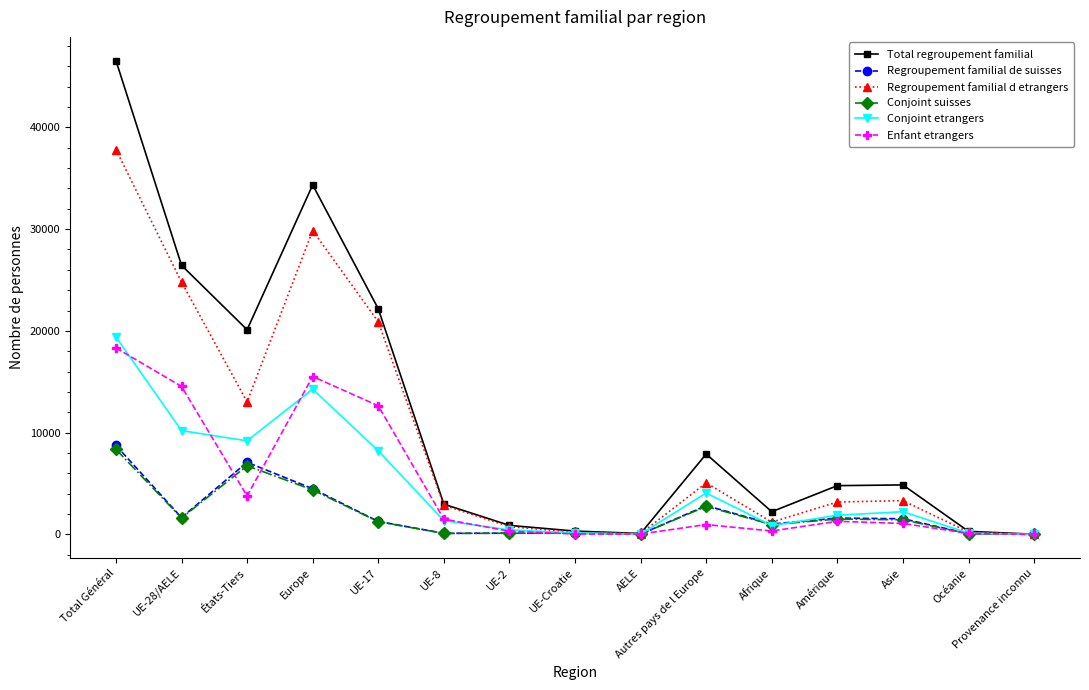

In Regroupement familial de suisses, how many points are higher than both neighbors (excluding endpoints)?

4